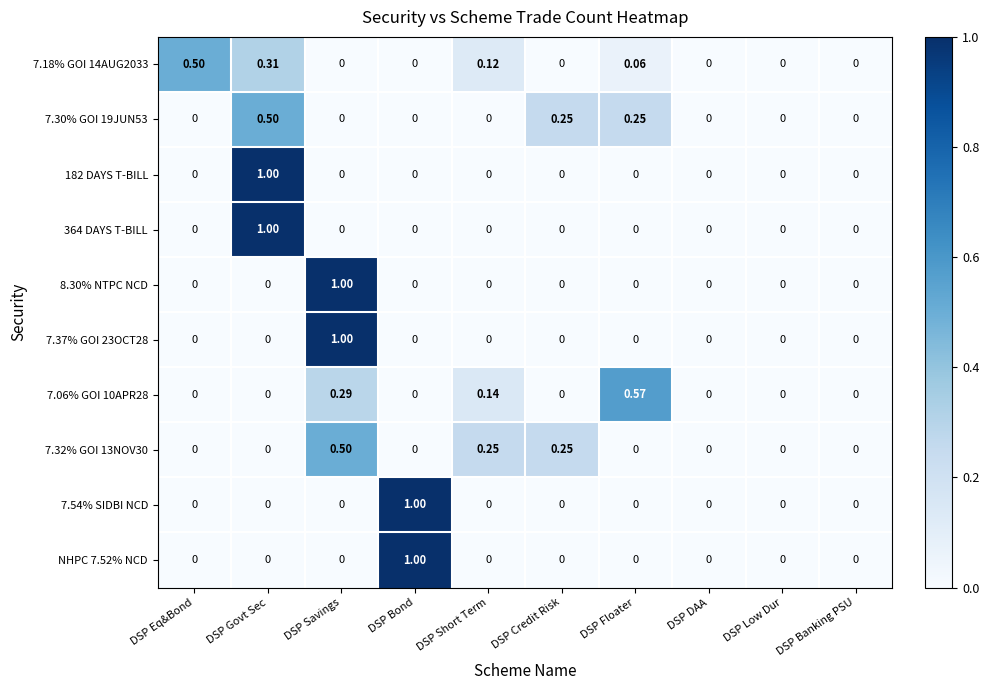

At which category is the sum across all series the highest?

DSP Govt Sec